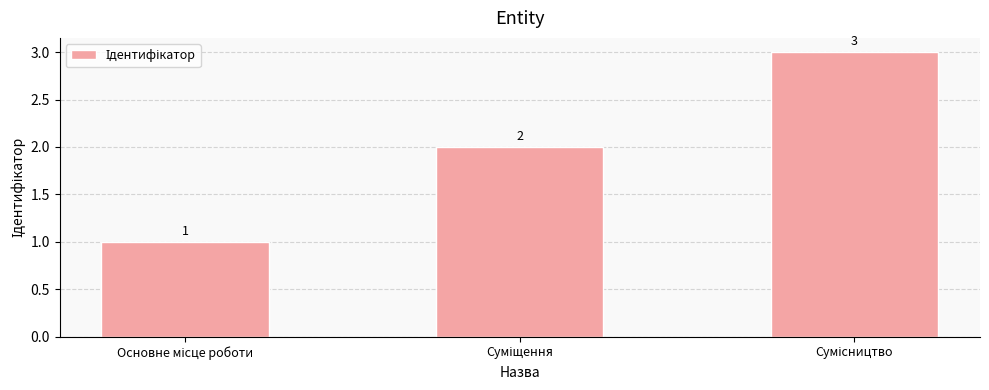

Count the values in the range 1 to 3.

3